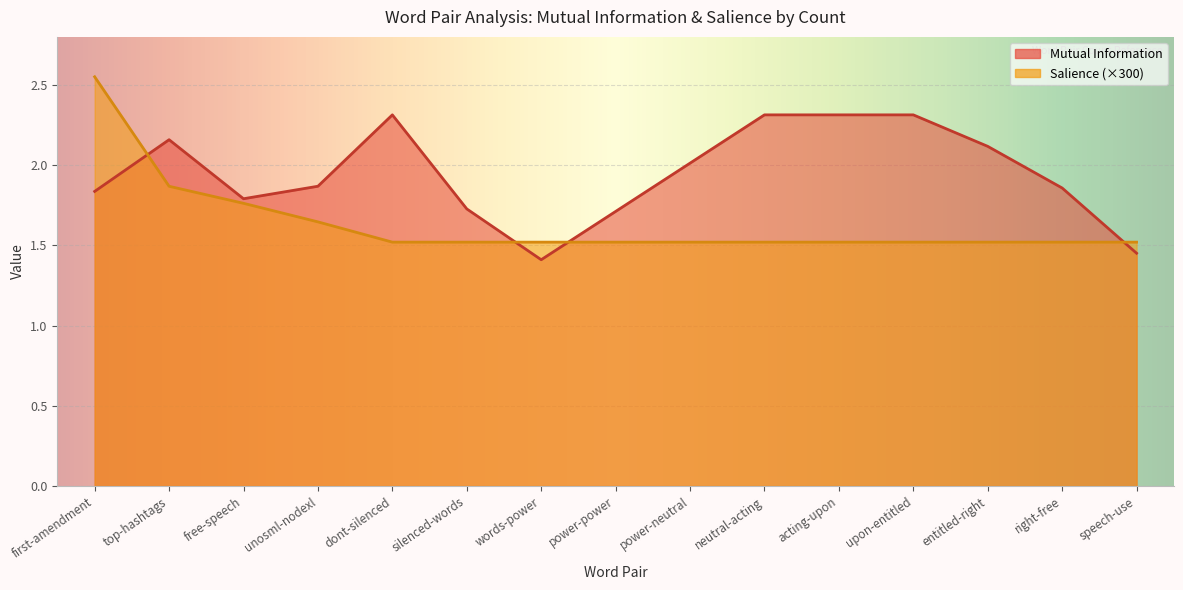

List the labels in order of Salience value, largest first.

first-amendment, top-hashtags, free-speech, unosml-nodexl, dont-silenced, silenced-words, words-power, power-power, power-neutral, neutral-acting, acting-upon, upon-entitled, entitled-right, right-free, speech-use